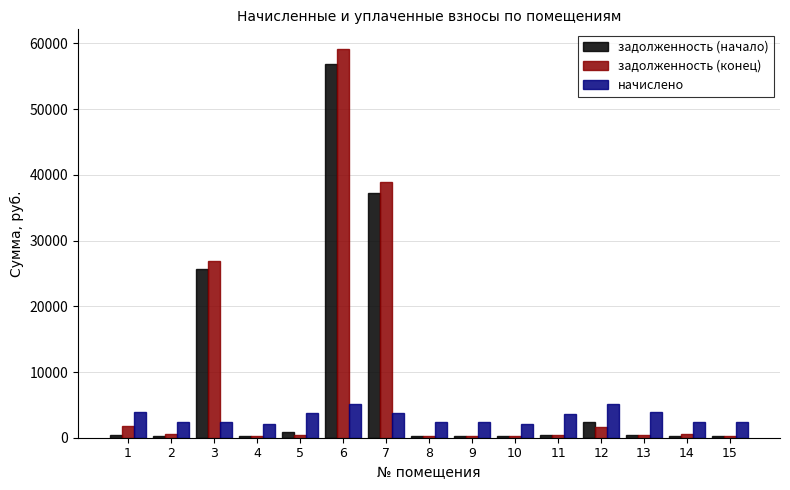

What is the difference between the maximum and minimum values in the задолженность (конец) series?

58962.0